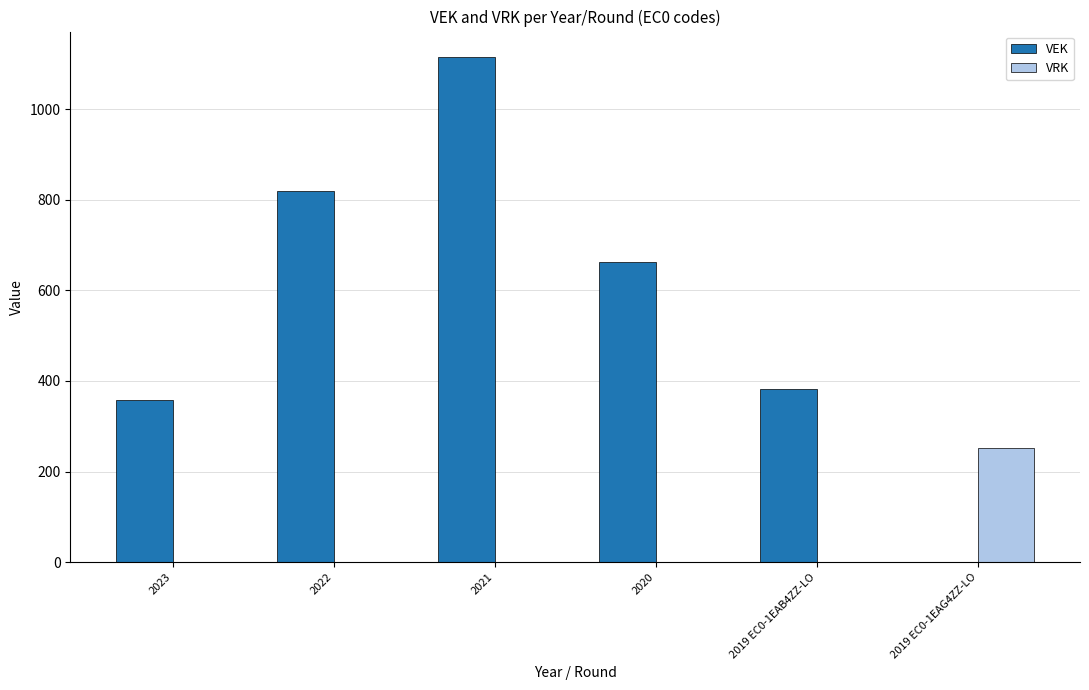

Reading right to left, list all the values displayed in this chart.

VEK: 2019 EC0-1EAG4ZZ-LO=0	2019 EC0-1EAB4ZZ-LO=382	2020=662	2021=1116	2022=820	2023=359
VRK: 2019 EC0-1EAG4ZZ-LO=252	2019 EC0-1EAB4ZZ-LO=0	2020=0	2021=0	2022=0	2023=0